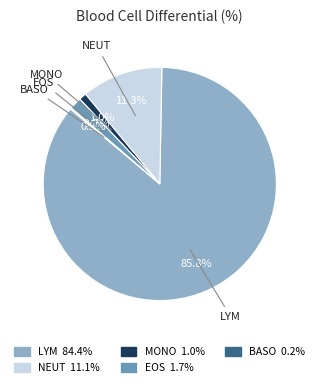

Is there a majority slice in this chart?

Yes